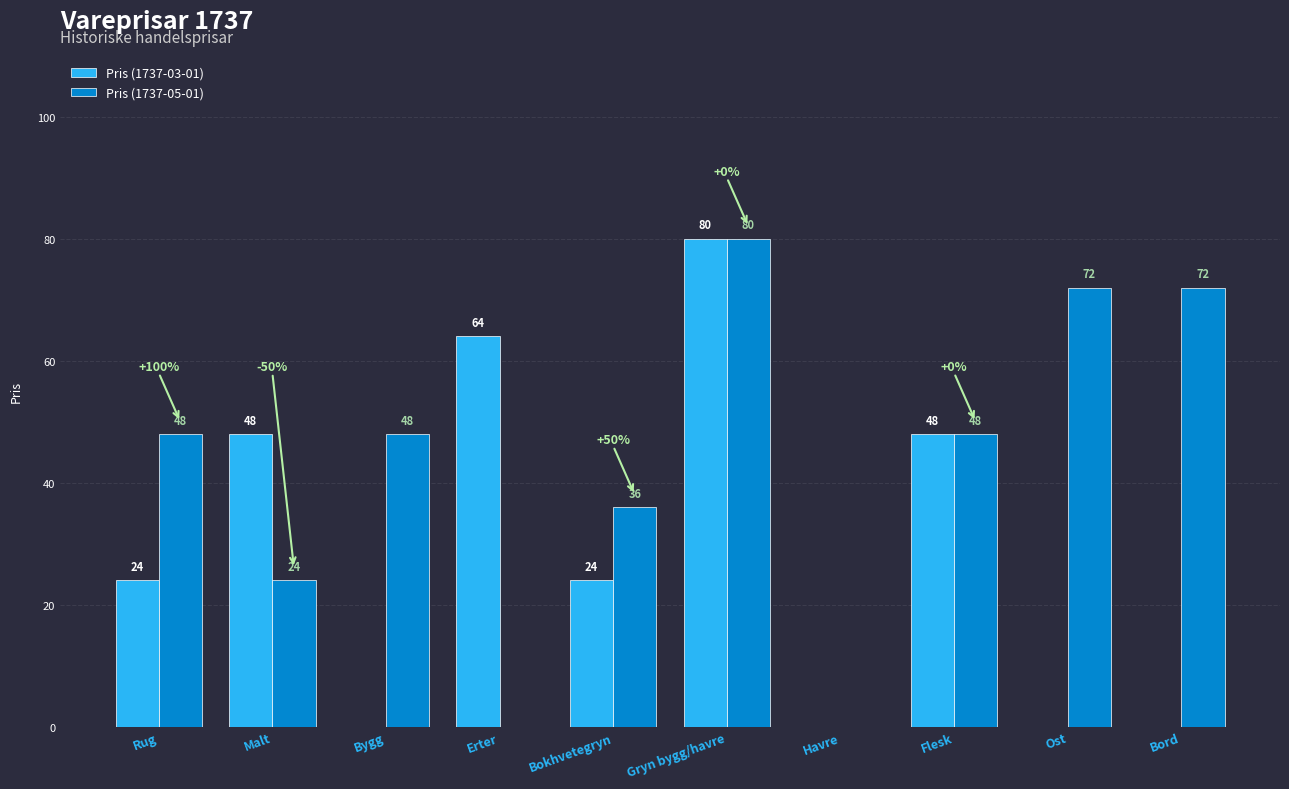

Count the Pris (1737-05-01) values in the range 24 to 72.

7